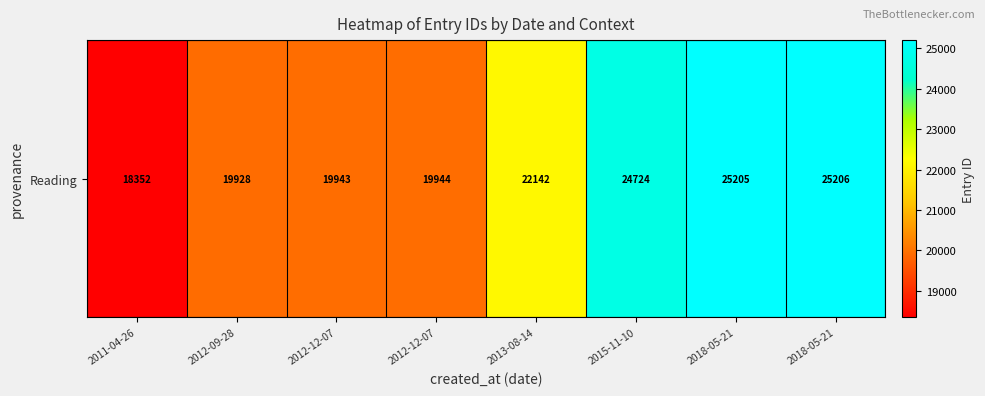

Reading left to right, what are all the values shown in this chart?

2011-04-26=18352	2012-09-28=19928	2012-12-07=19943	2012-12-07=19944	2013-08-14=22142	2015-11-10=24724	2018-05-21=25205	2018-05-21=25206